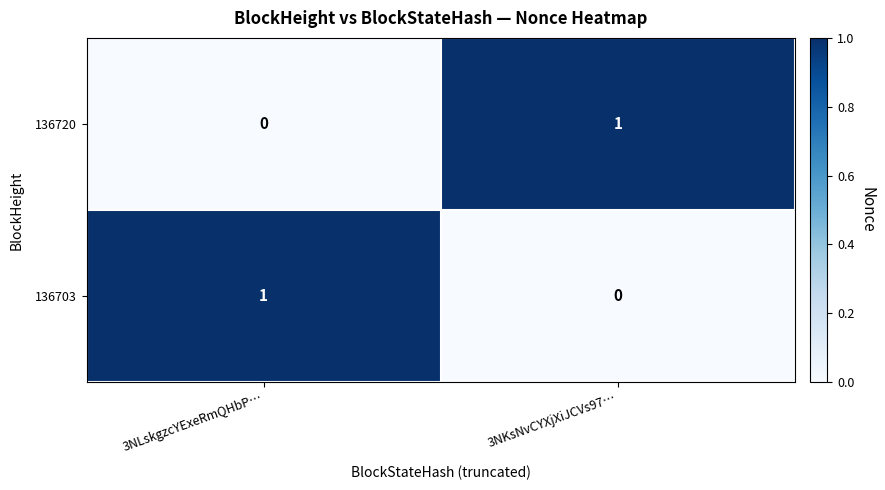

At which label is 136720 closest to 0?

3NLskgzcYExeRmQHbP…